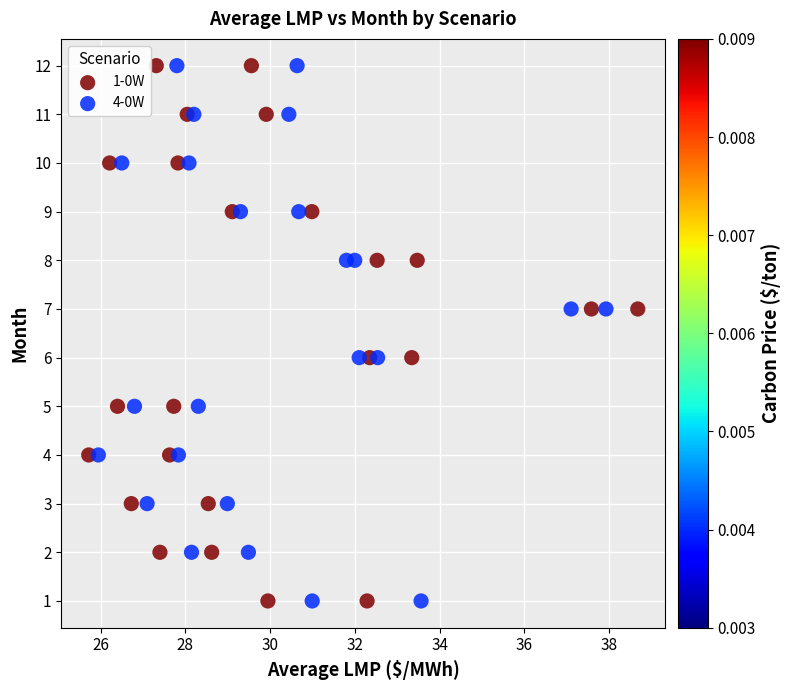

What are all the series names shown in the legend?

1-0W, 4-0W